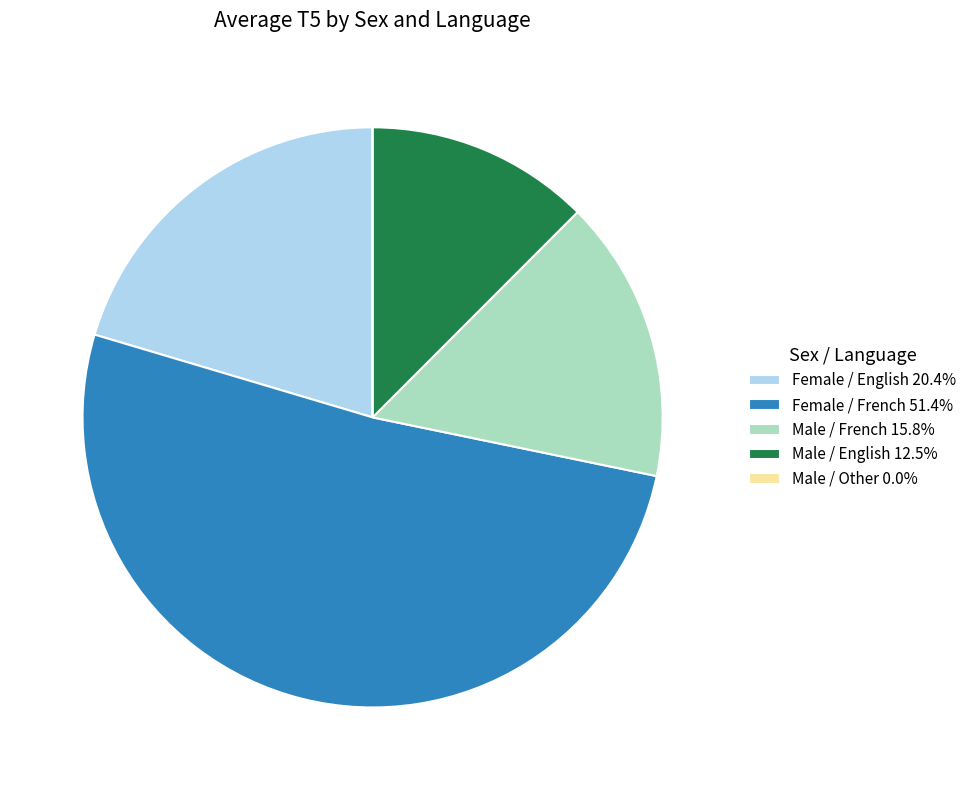

Does Male / English 12.5% represent more than half of the total?

No